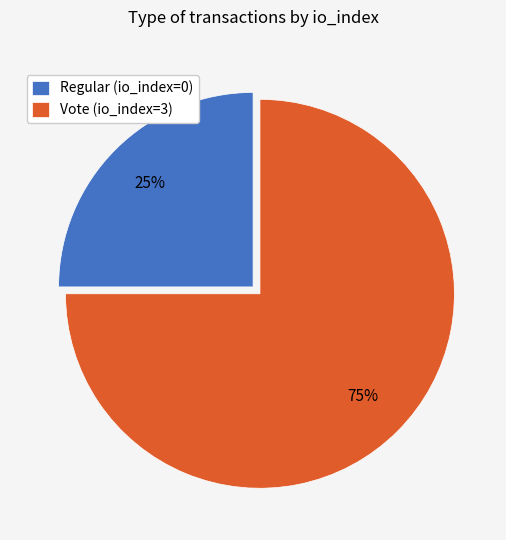

Do Regular (io_index=0) and Vote (io_index=3) together represent more than half of the pie?

Yes